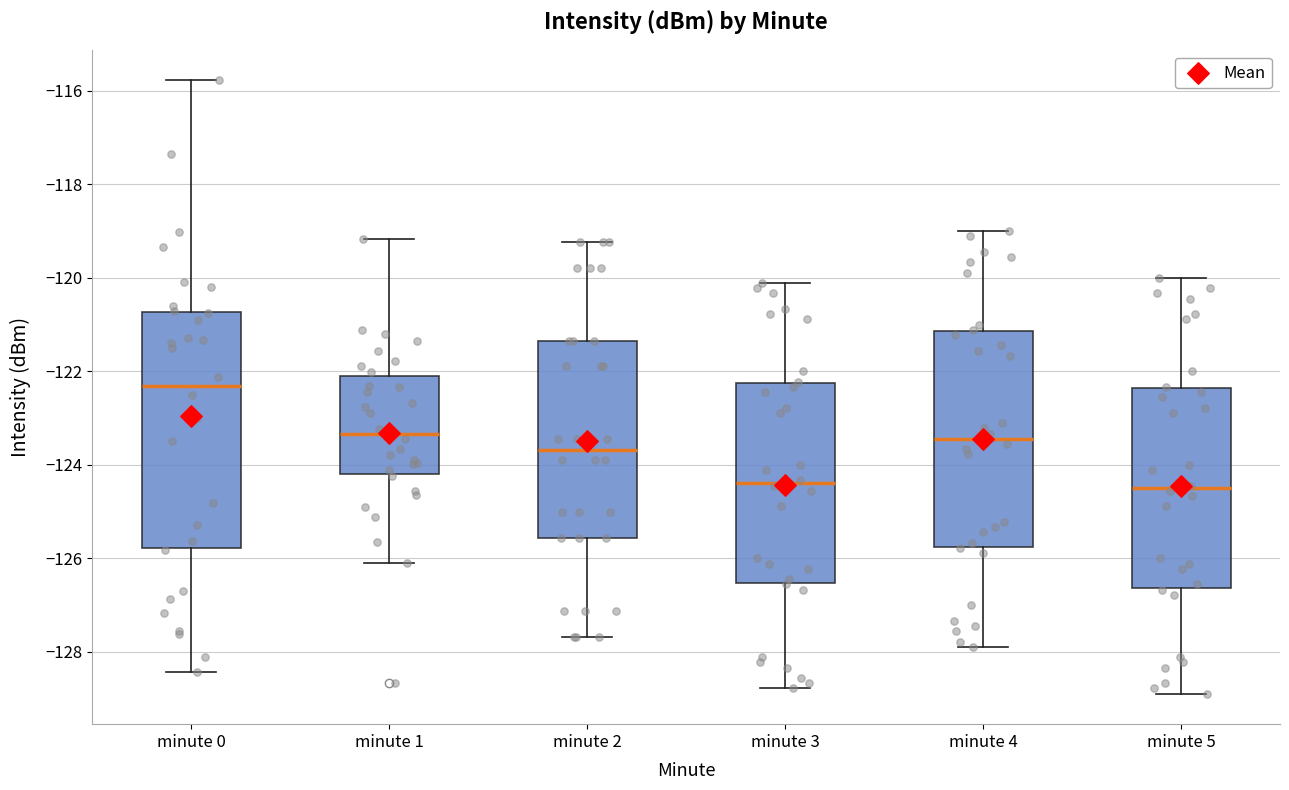

Which box is the tallest, from its lower edge to its upper edge?

minute 0